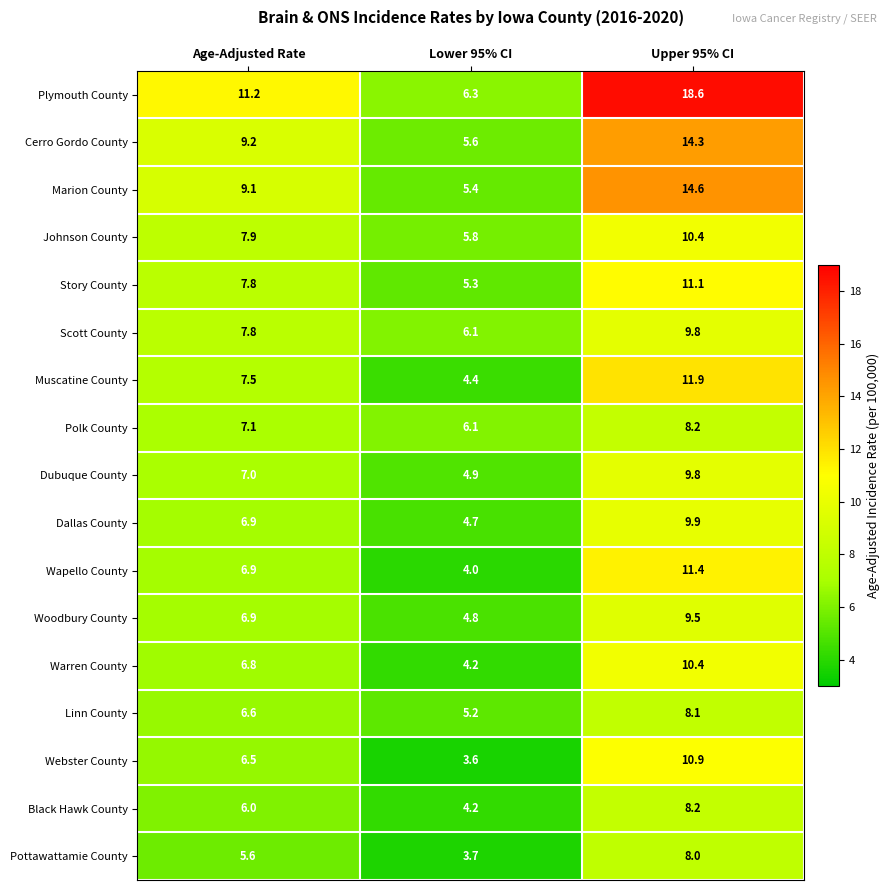

What is the approximate value of Dallas County at Age-Adjusted Rate?

6.9